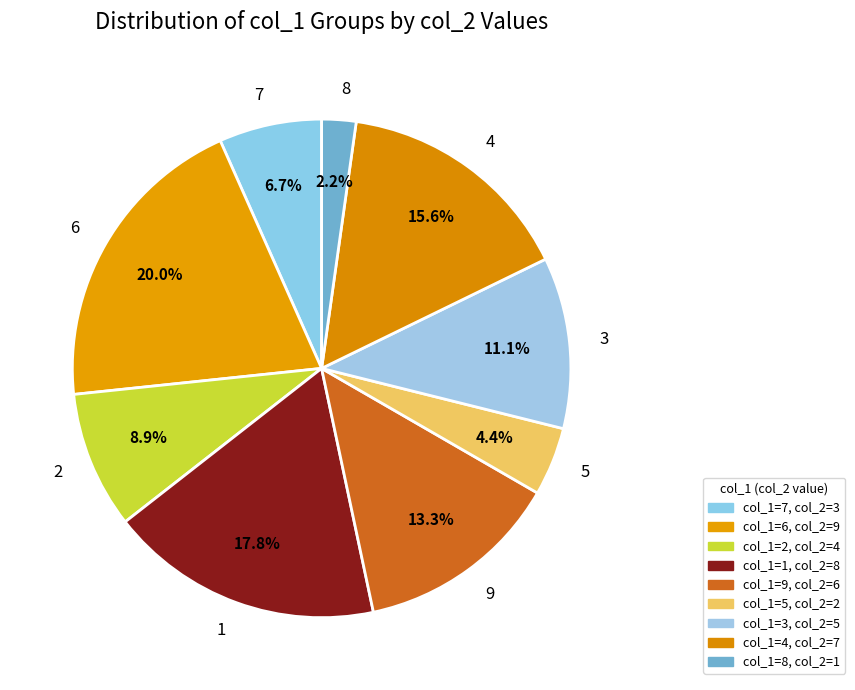

Does any single category account for the majority?

No